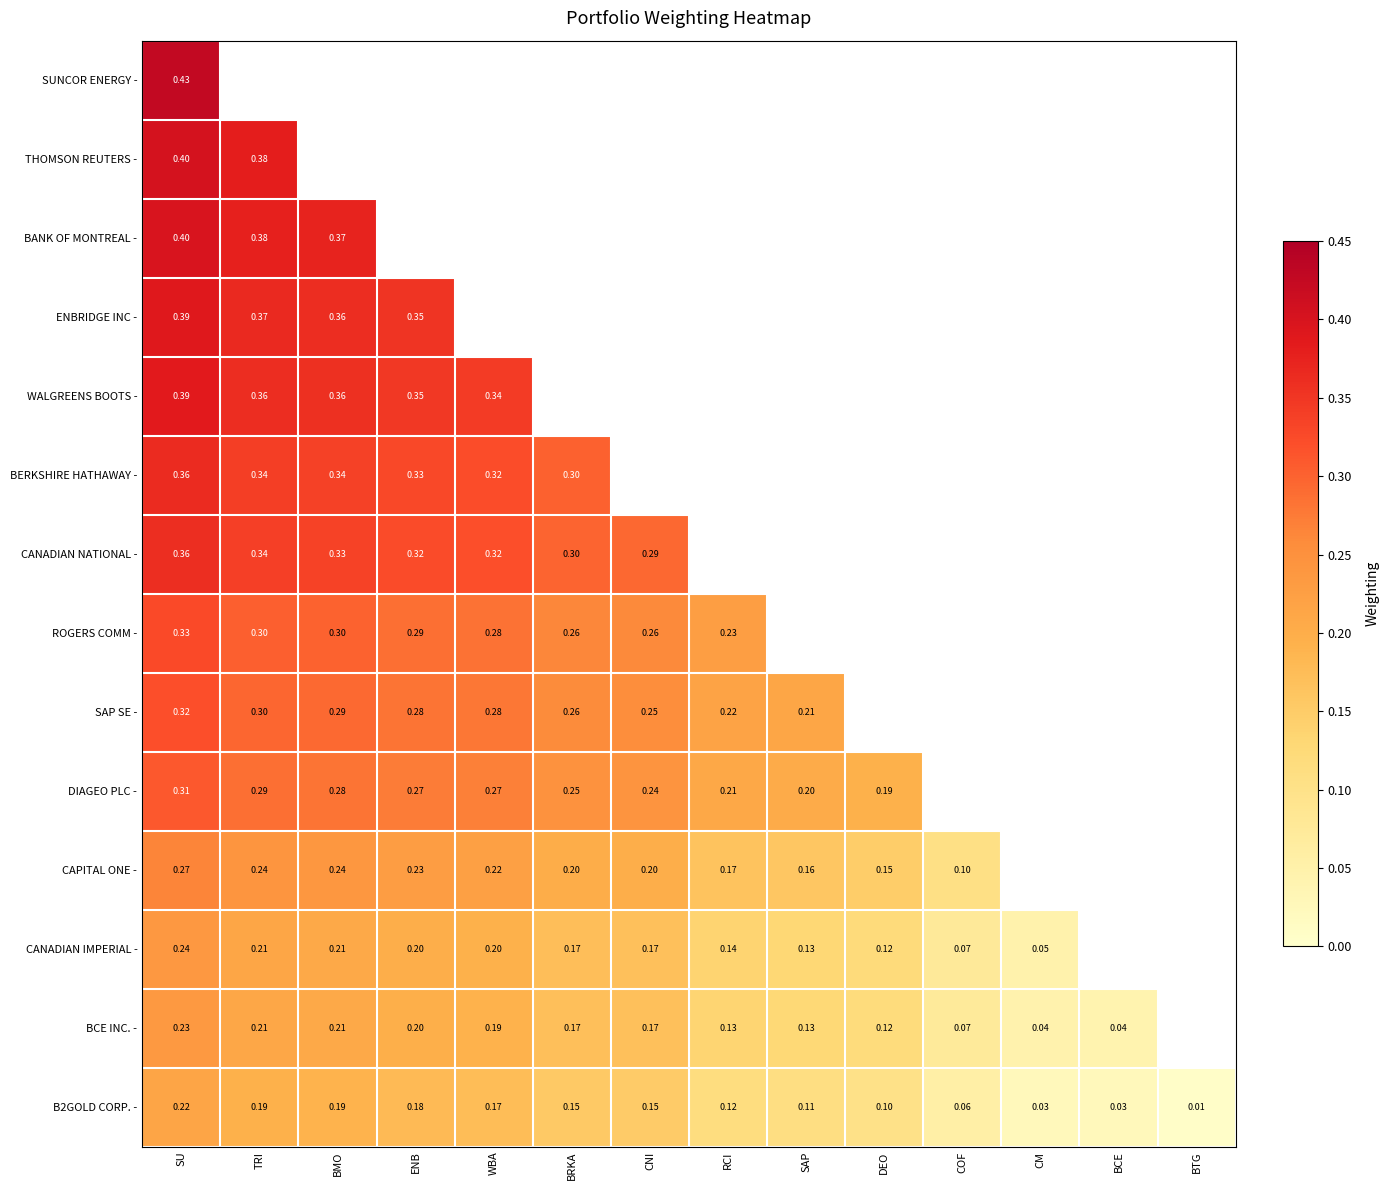

At how many categories does at least one series exceed 0?

14